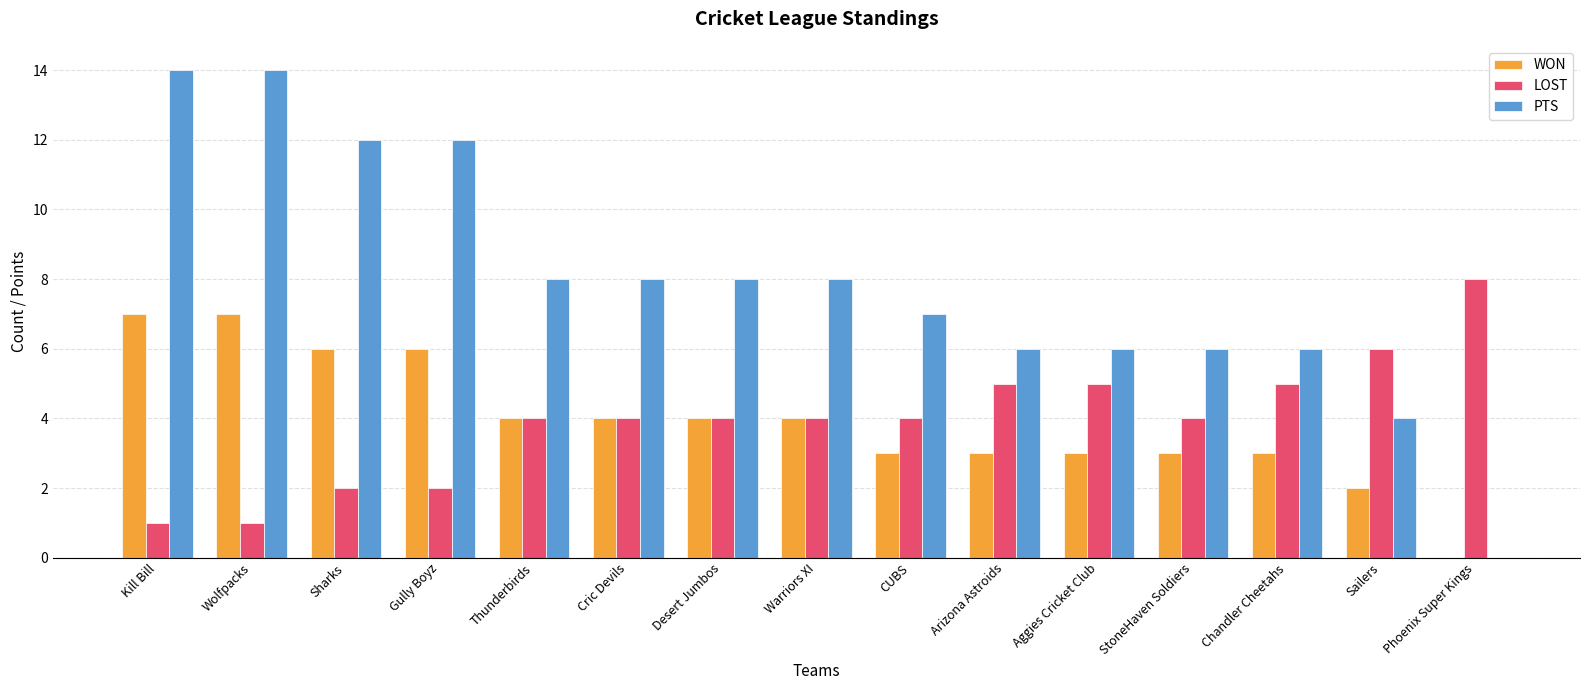

What is the maximum value for PTS?

14